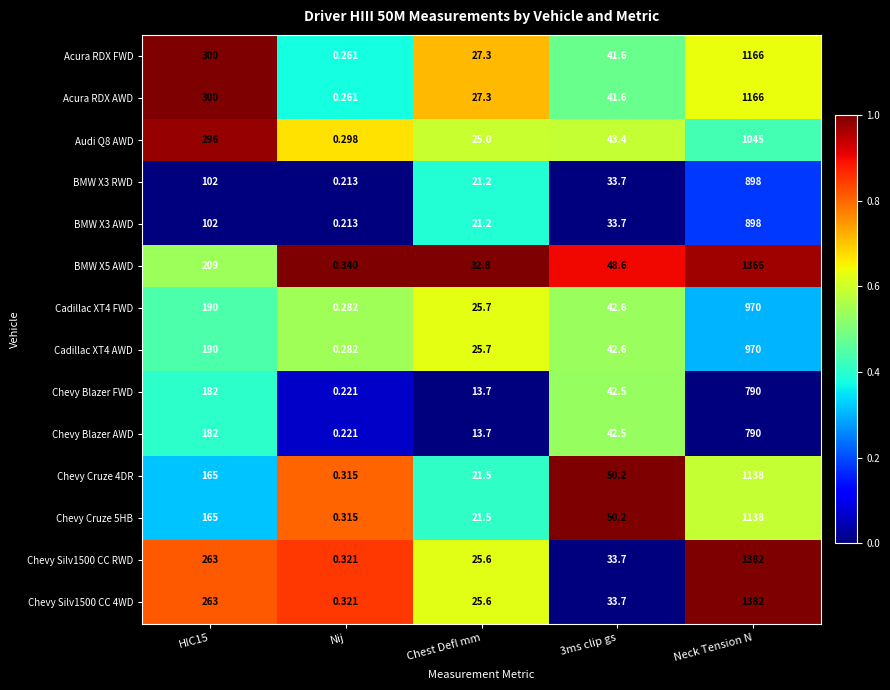

Which category has the lowest value across all series?

Nij